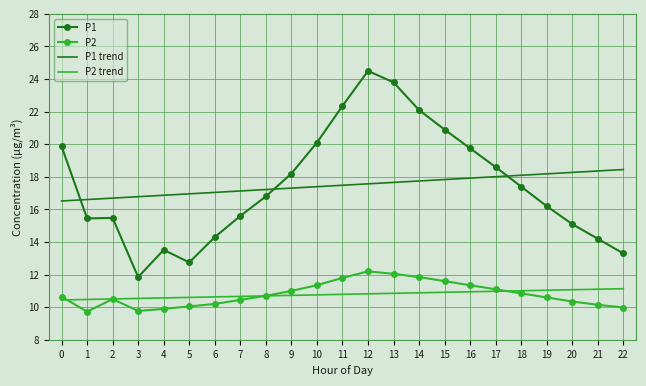

What are all the series names shown in the legend?

P1, P2, P1 trend, P2 trend